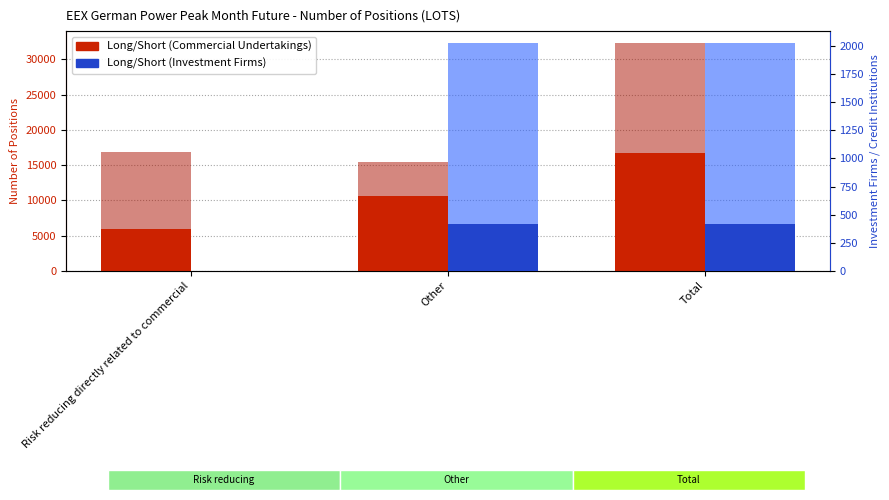

The value of Short (Investment Firms) at Total is 1613. True or false?

True